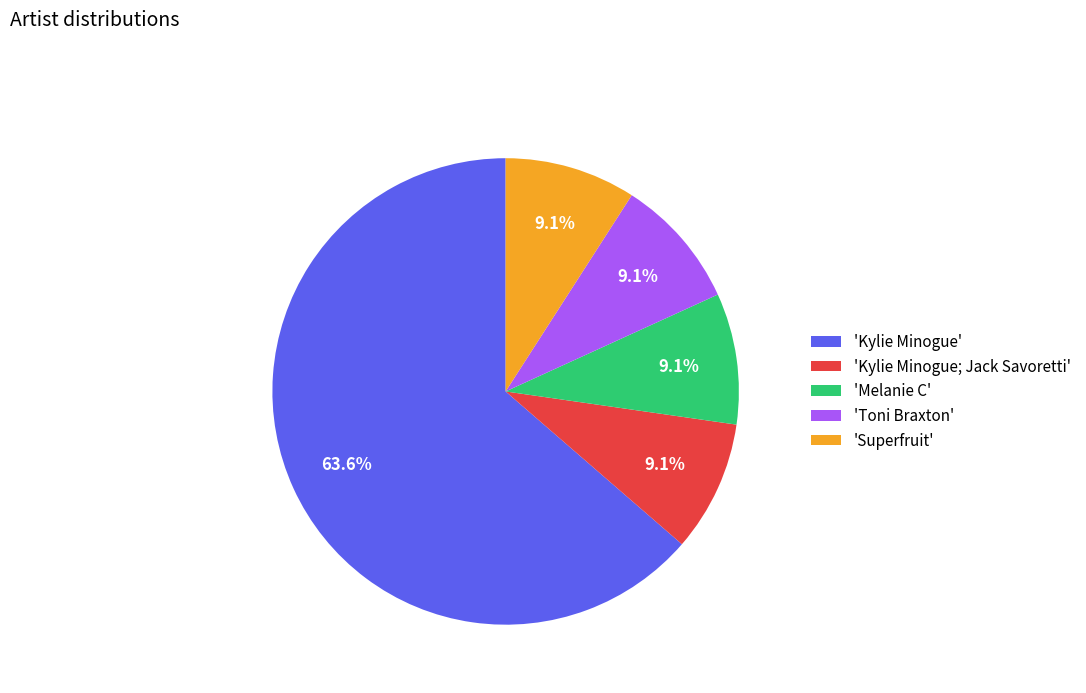

Do 'Melanie C' and 'Superfruit' together represent more than half of the pie?

No